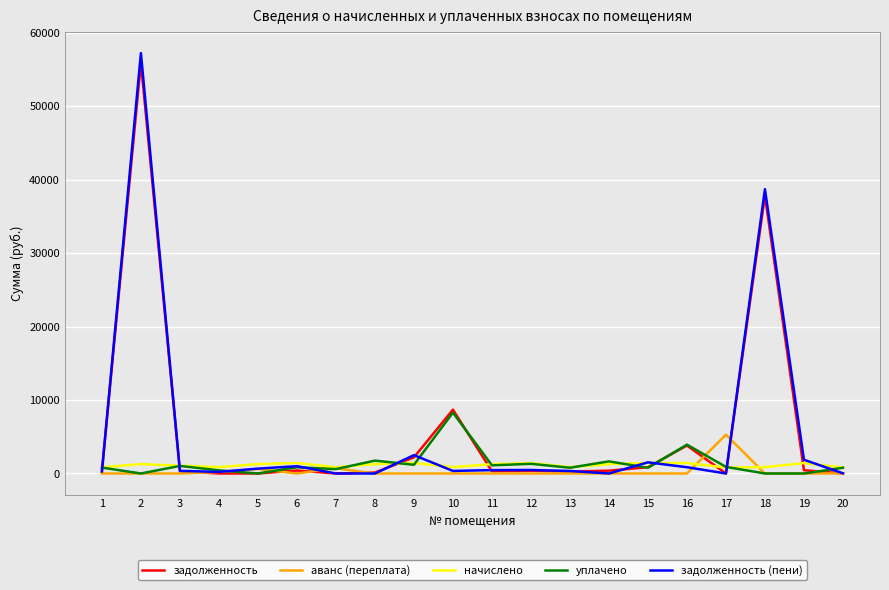

The value of уплачено at 19 is 0.0. True or false?

True